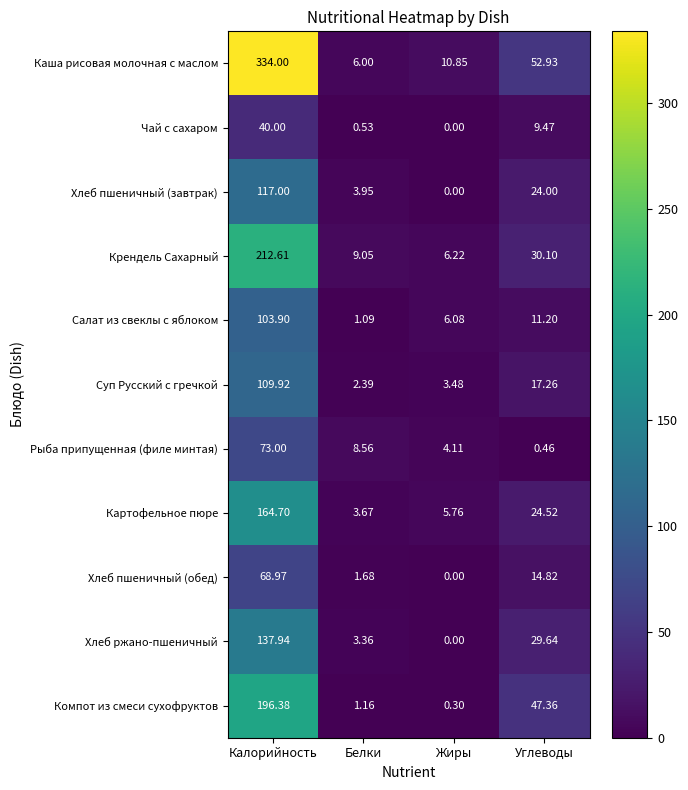

At which category is the sum across all series the highest?

Калорийность